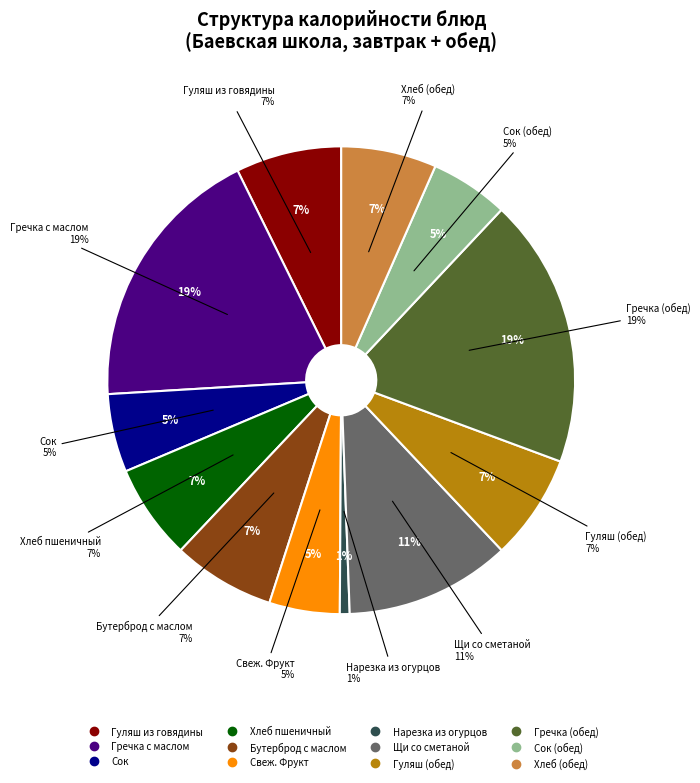

To the nearest percent, what percentage of the pie is Гуляш (обед)?

7%